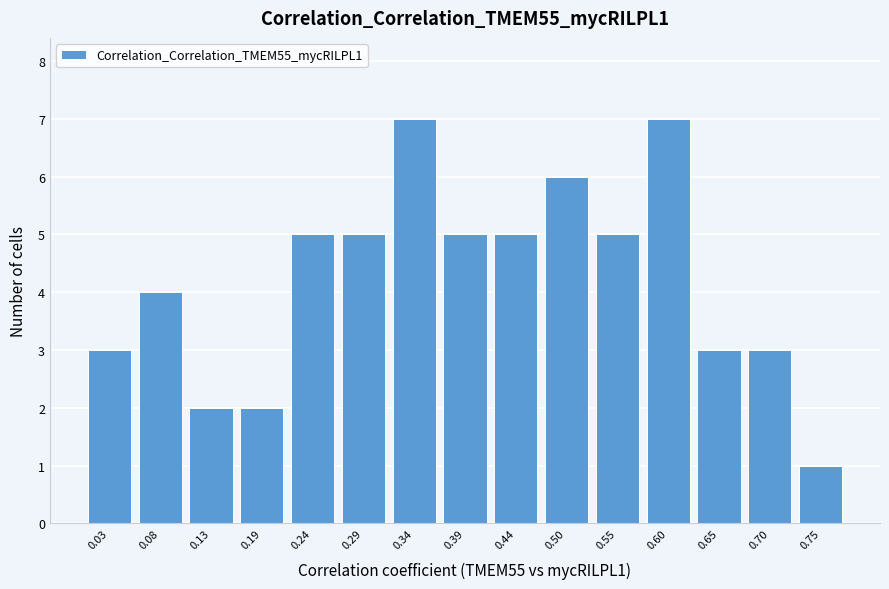

How tall is the bar that spans 0.31 to 0.37 on the x-axis? Neither the bar edges nor the heights are printed on the chart, so give them approximately, as read against the axes.

7